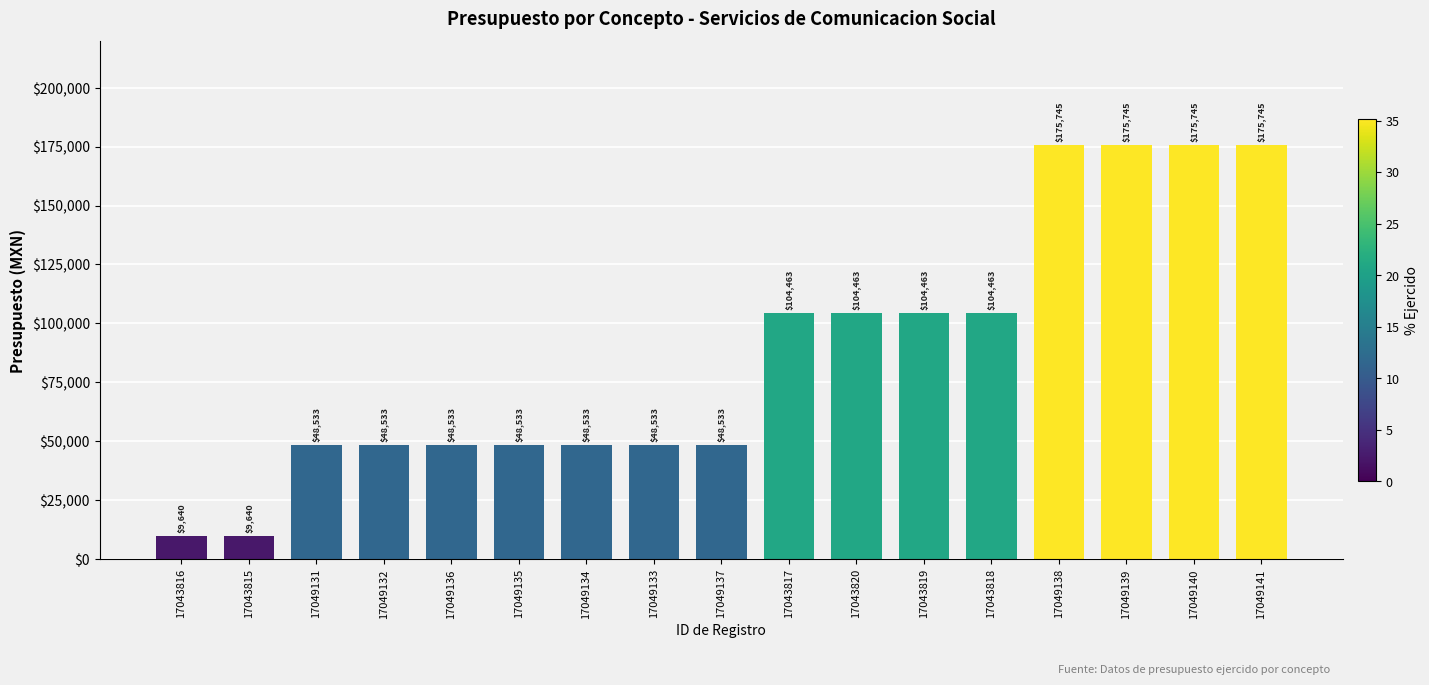

What is the label of the 4th bar from the right?

17049138